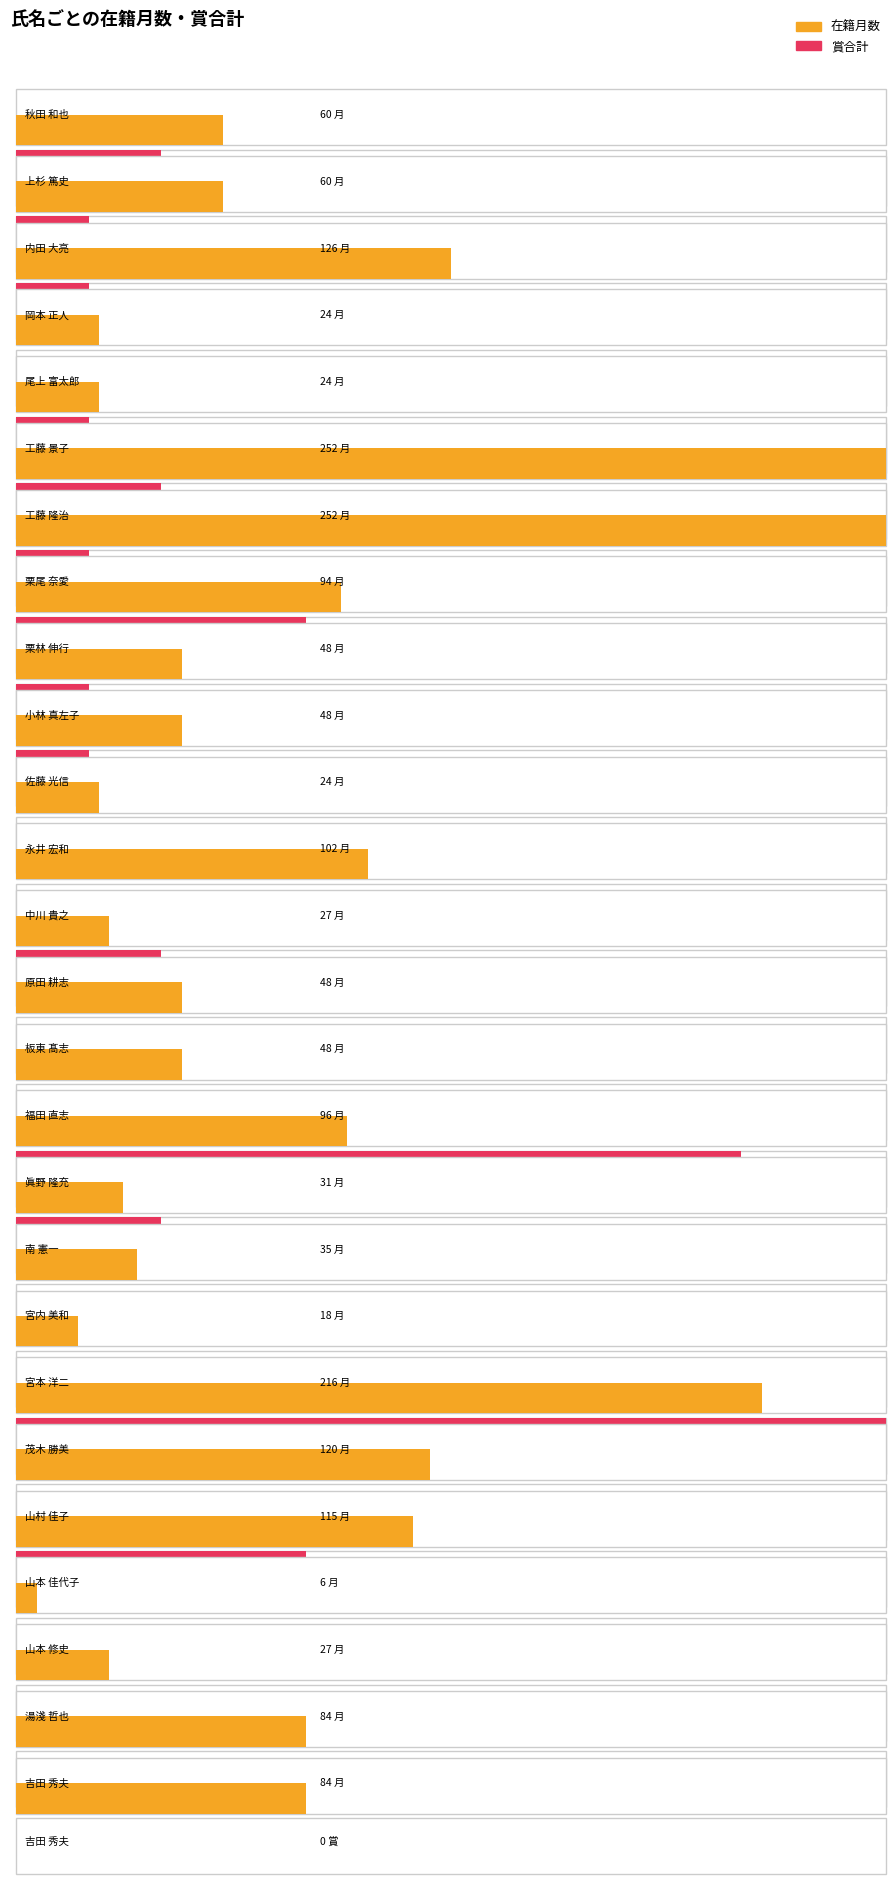

What is the value of the 賞合計 bar at the 8th from the left?

4